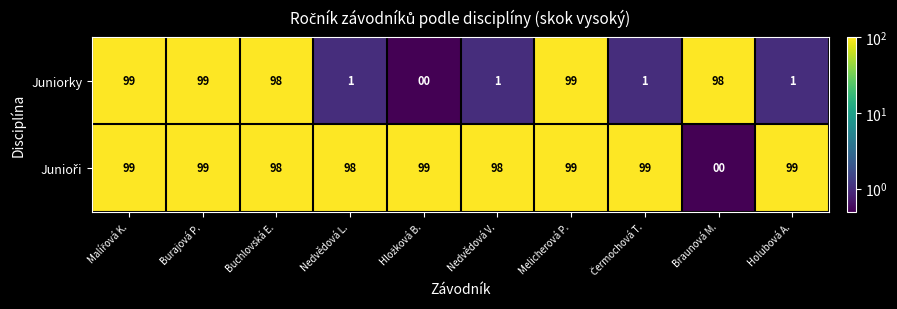

What is the total value across all series at Buchlovská E.?

196